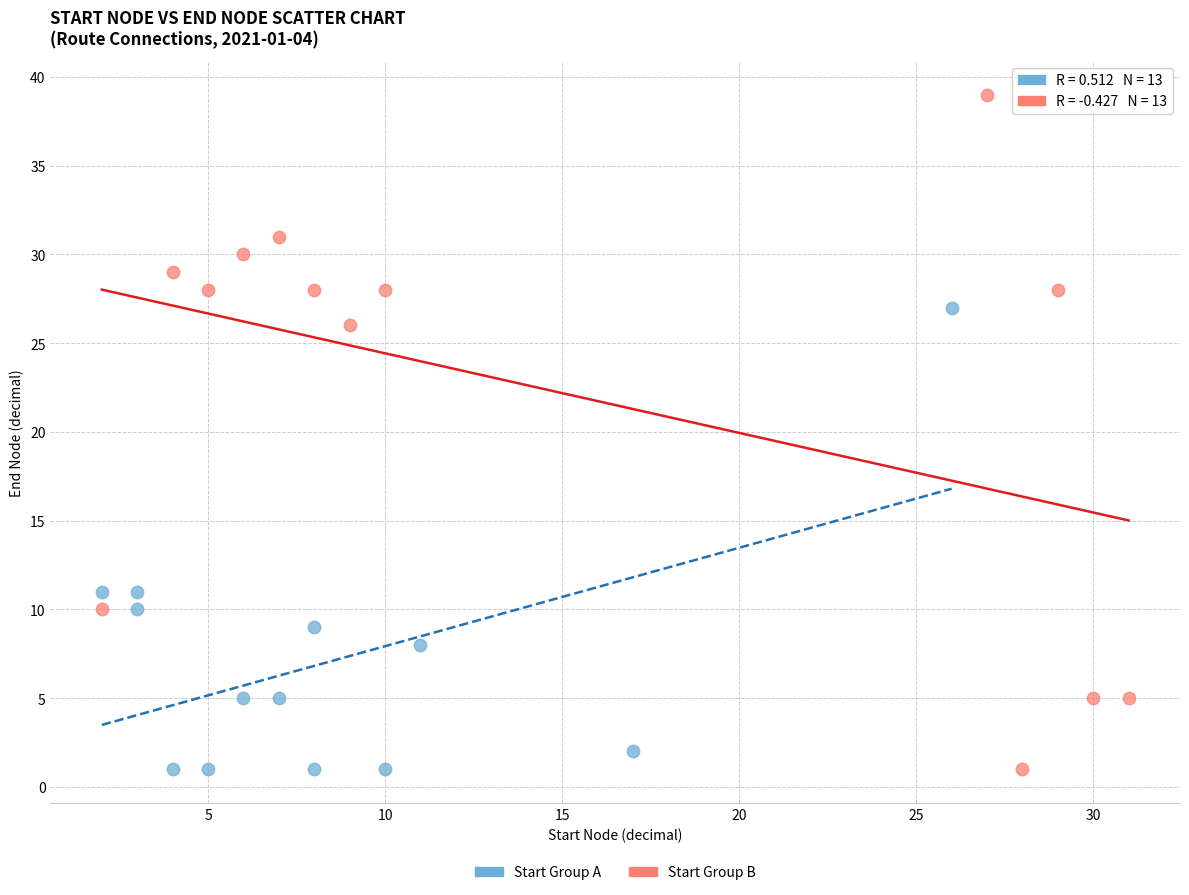

Which series has the widest spread of Y values?

Start Group B